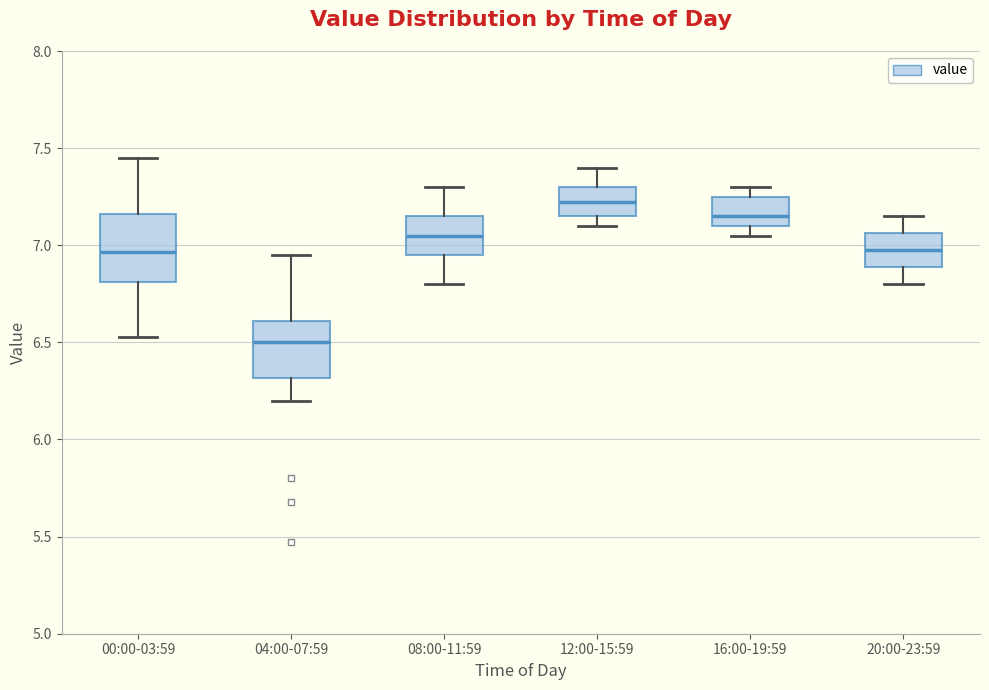

Where does the lower whisker of the box for 04:00-07:59 end on the y-axis? The values are not printed on the chart, so give them approximately, as read against the axis.

6.20